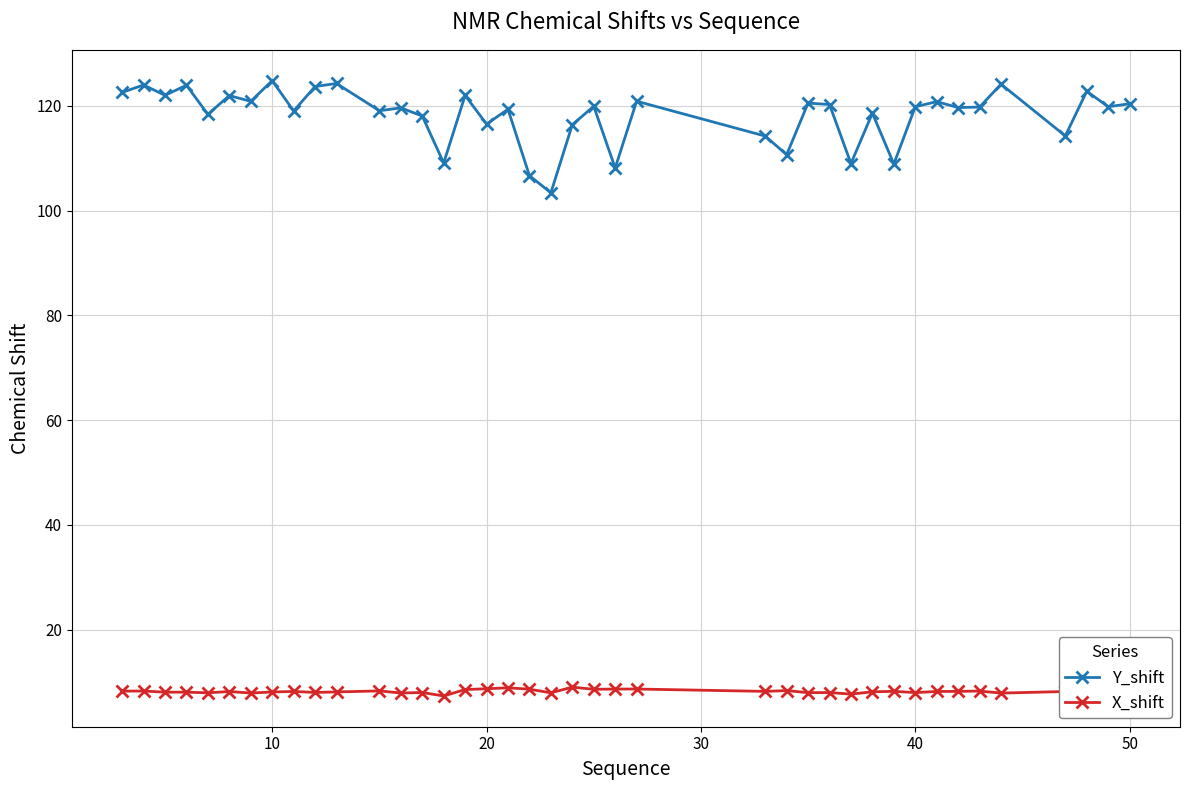

How many series are shown in this chart?

2